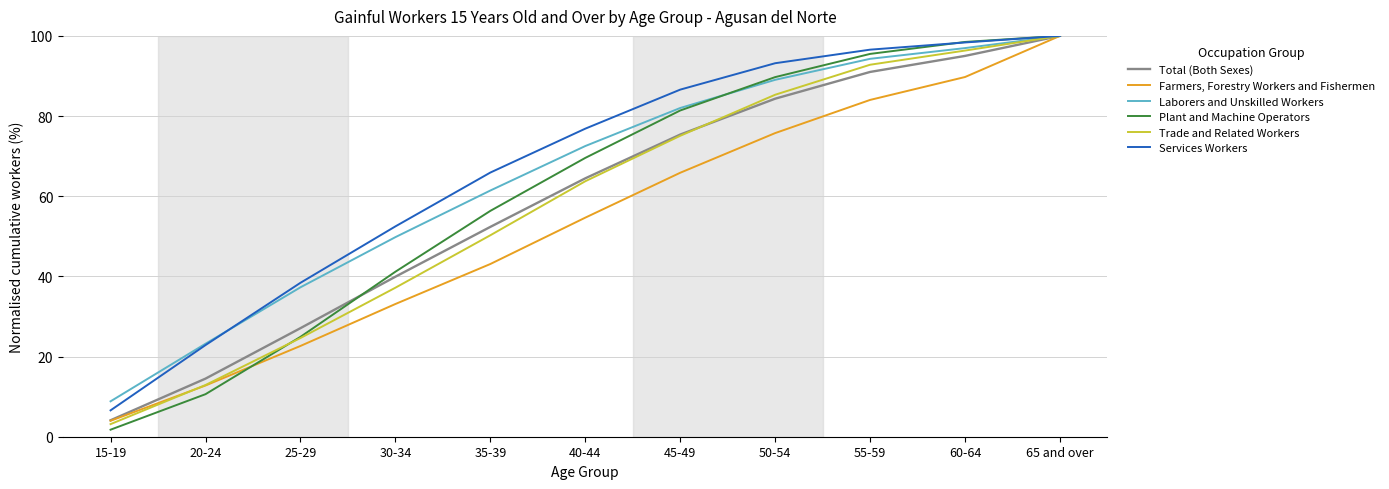

Is the value of Plant and Machine Operators at 50-54 greater than the value of Trade and Related Workers at 35-39?

Yes